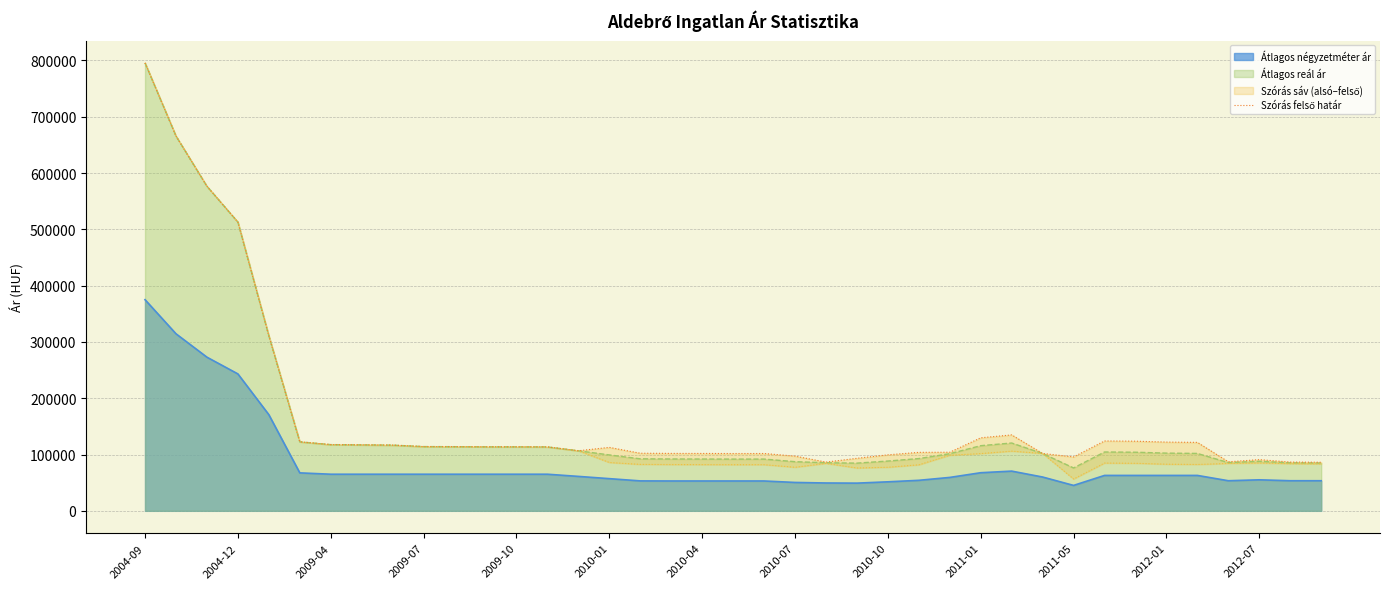

At which label does the data first exceed 113482?

2004-09